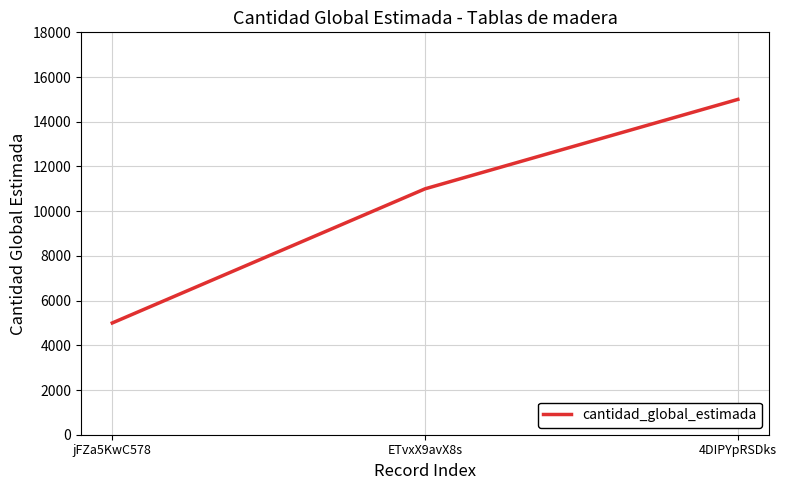

Which has a higher value, jFZa5KwC578 or ETvxX9avX8s?

ETvxX9avX8s